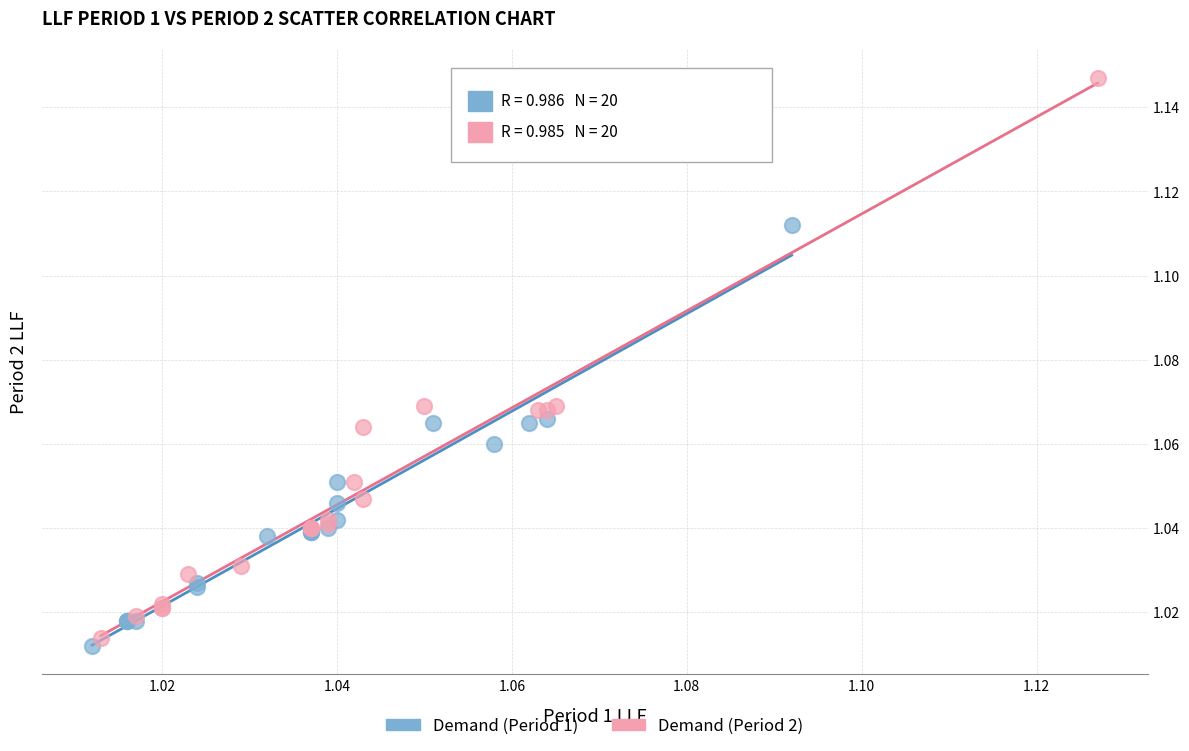

Which series reaches the maximum Y coordinate?

Demand (Period 2)